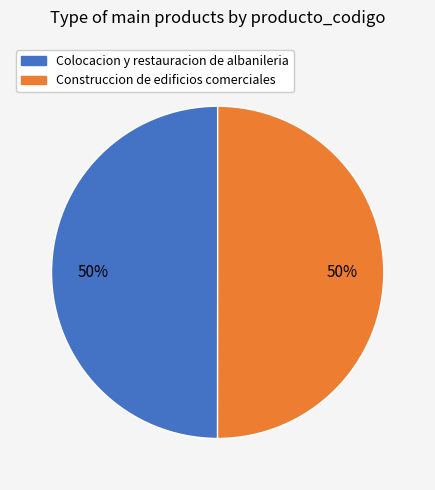

To the nearest percent, what portion does Construccion de edificios comerciales represent?

50%